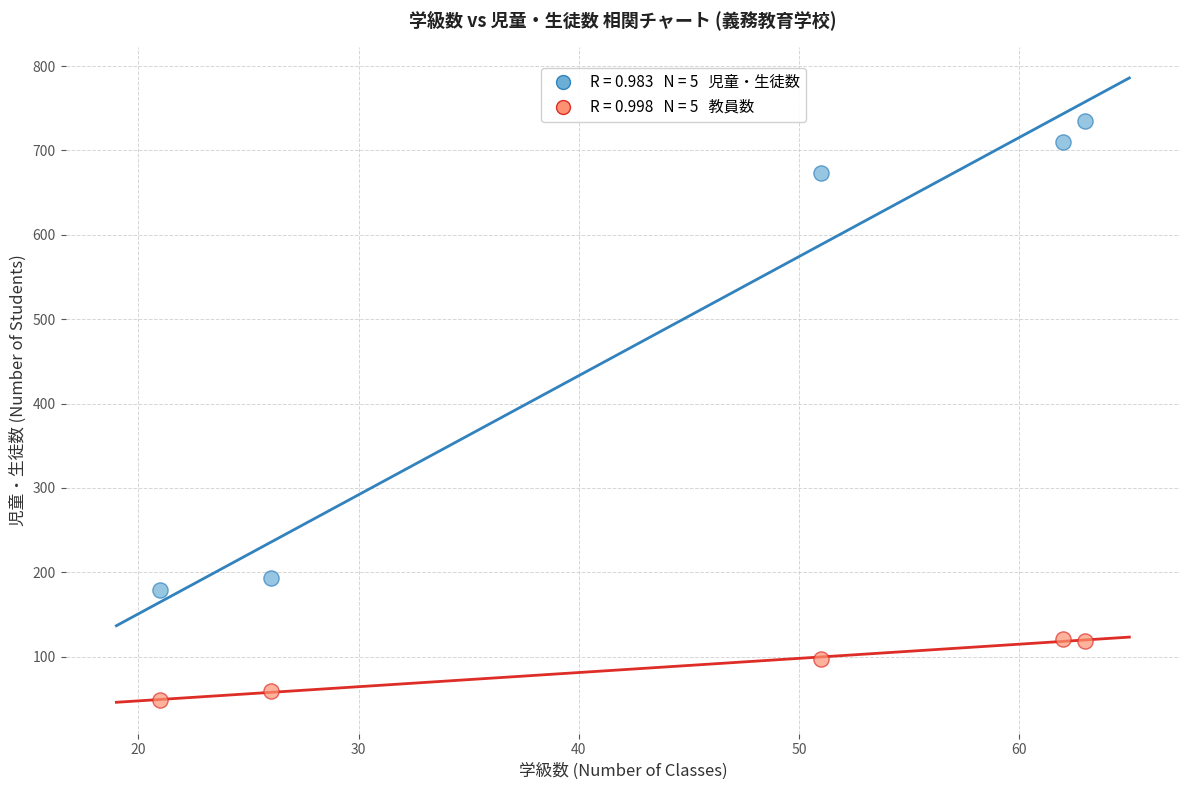

Across all data points, what is the range of Y values (max minus min)?

686